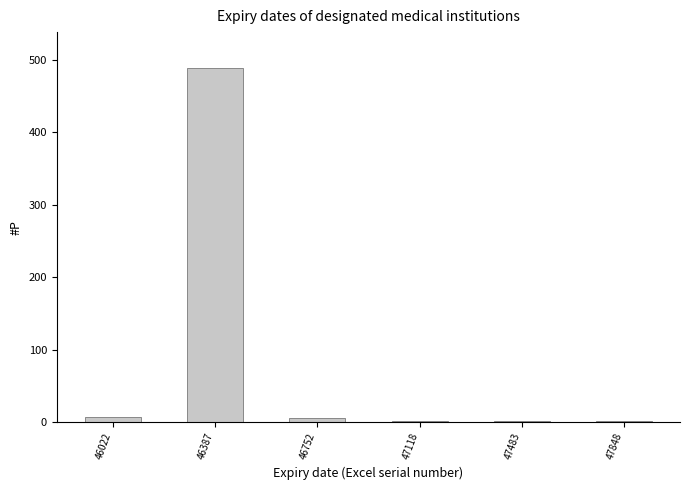

At which category does the chart reach its peak across all series?

46387